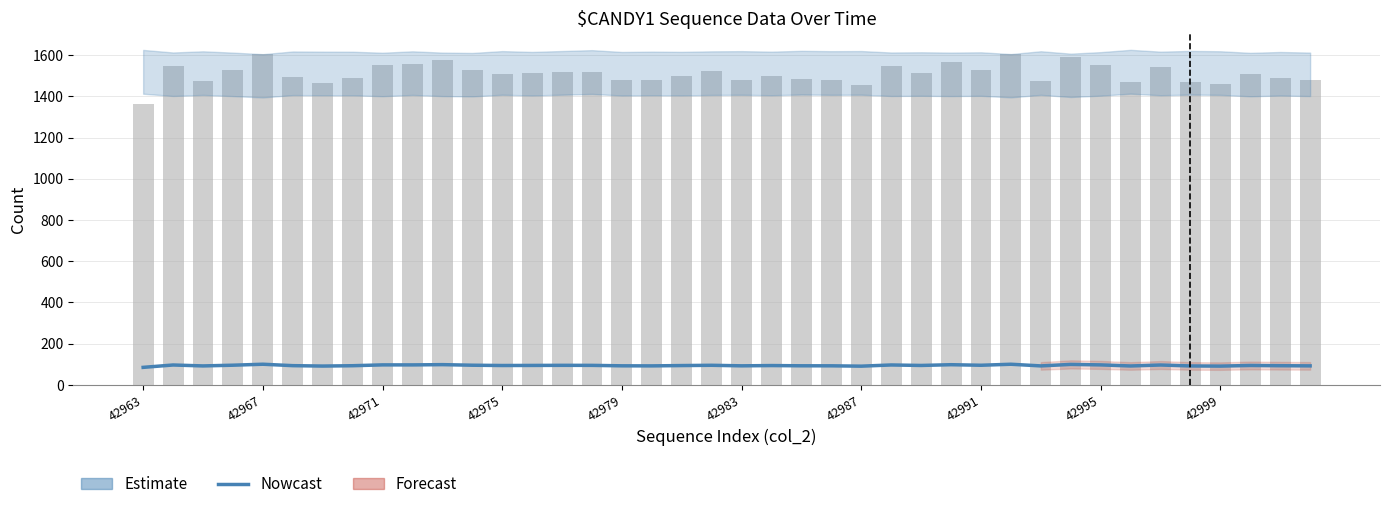

What is the difference between the maximum and minimum values in the Nowcast series?

15.2